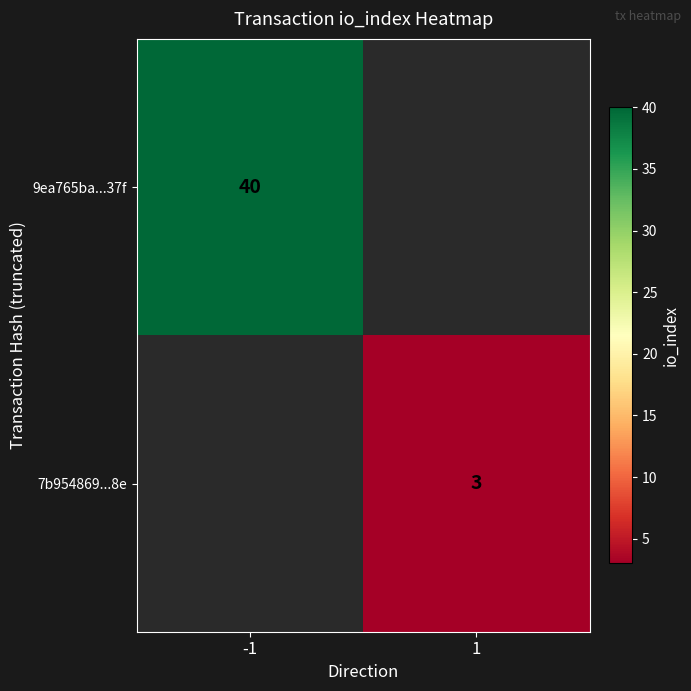

The 7b954869...8e series shows 4 at 1. True or false?

False